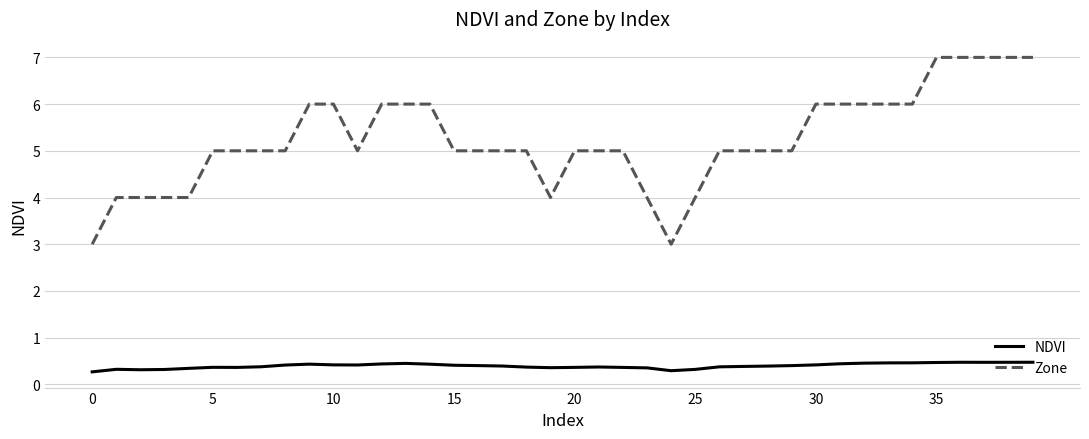

True or false: Zone and NDVI cross at least once.

False